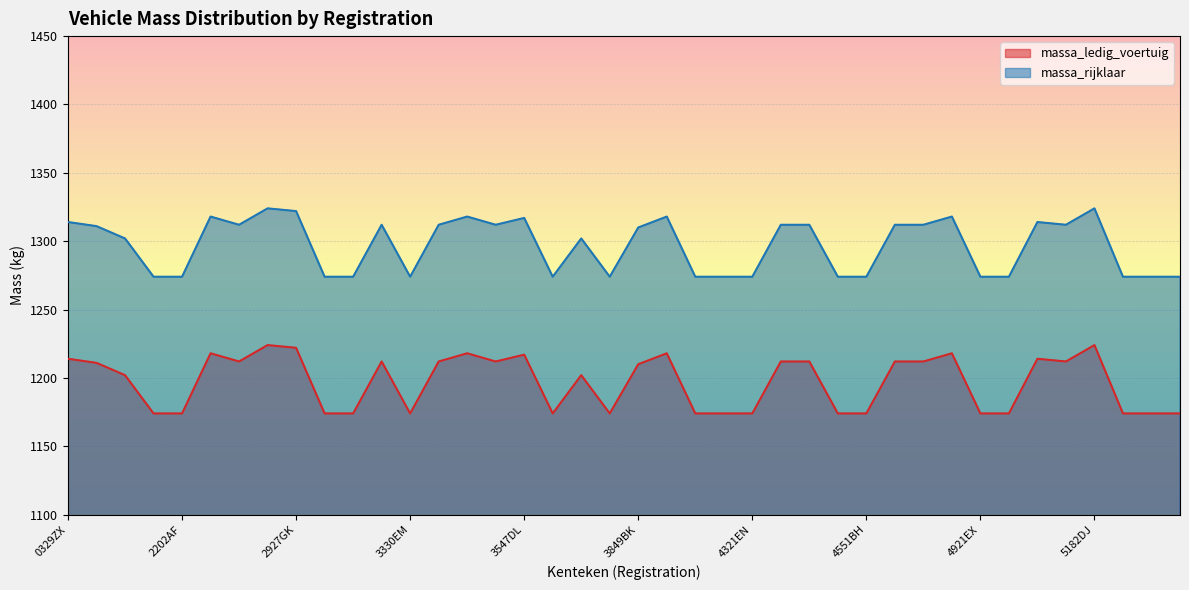

What is the label of the 18th point from the right?

4049BJ